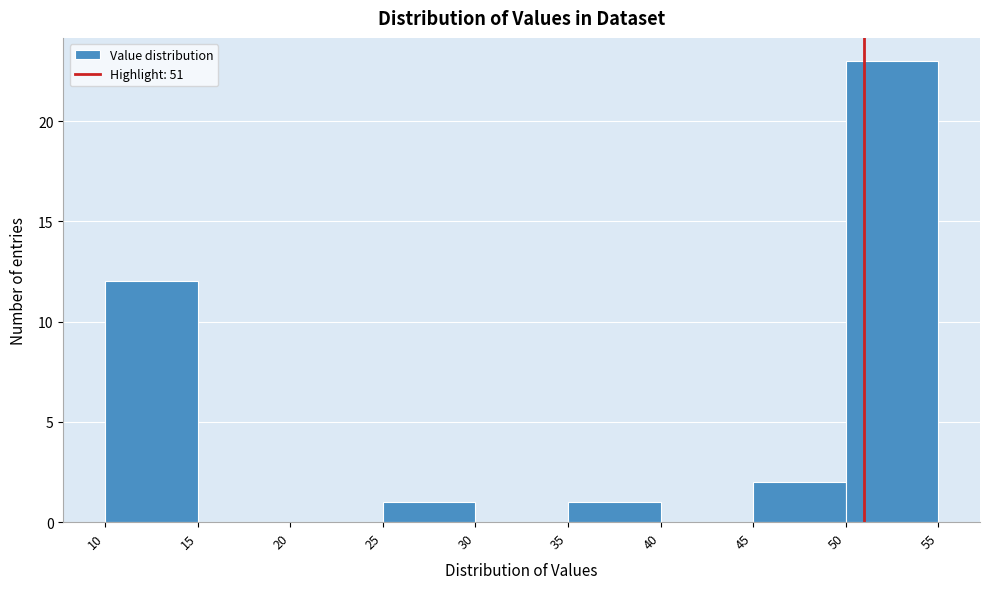

Reading left to right, list every bar in this chart as the range it spans on the x-axis followed by its height. The values are not printed on the chart, so give them approximately, as read against the axis.

10 to 15: 12
15 to 20: 0
20 to 25: 0
25 to 30: 1
30 to 35: 0
35 to 40: 1
40 to 45: 0
45 to 50: 2
50 to 55: 23